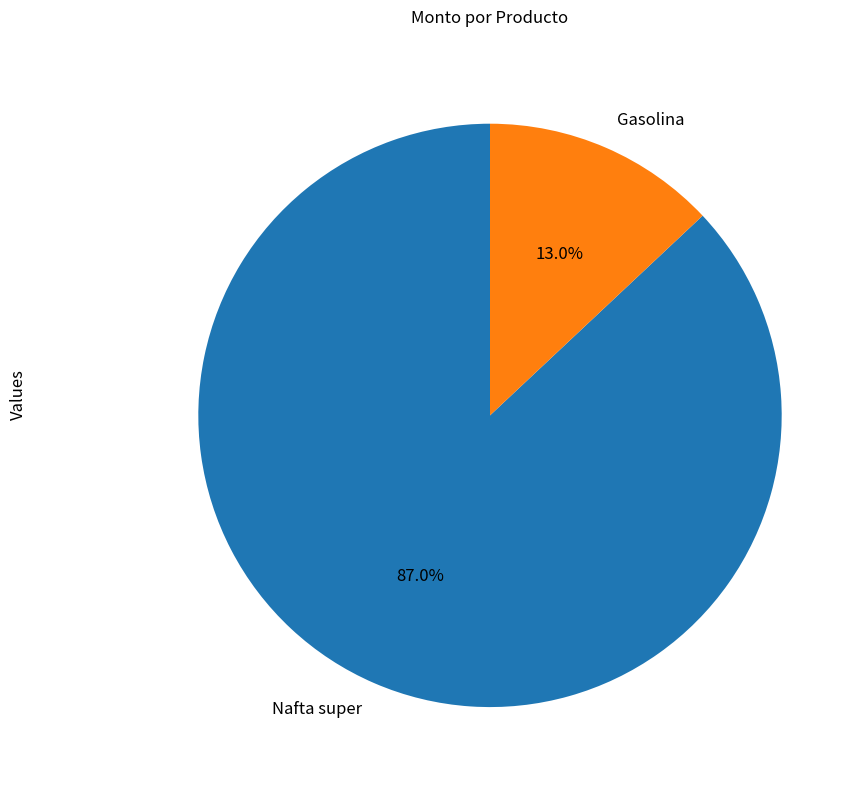

True or false: Nafta super accounts for 87% of the total.

True